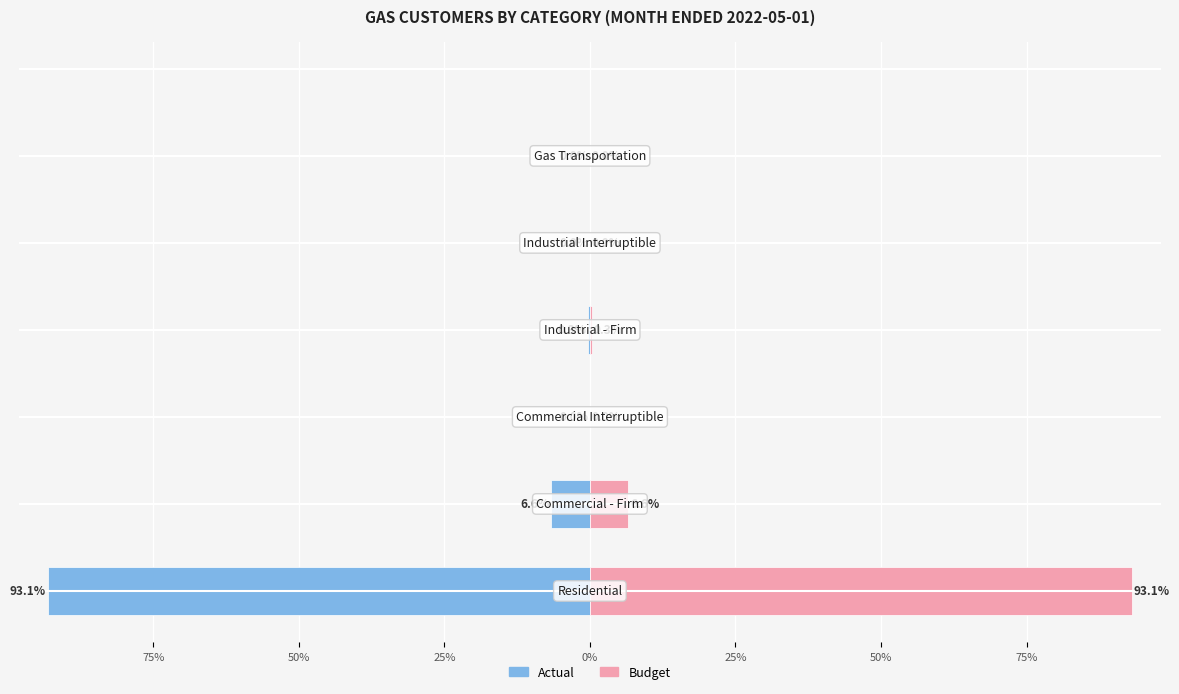

What are all the series names shown in the legend?

Actual, Budget